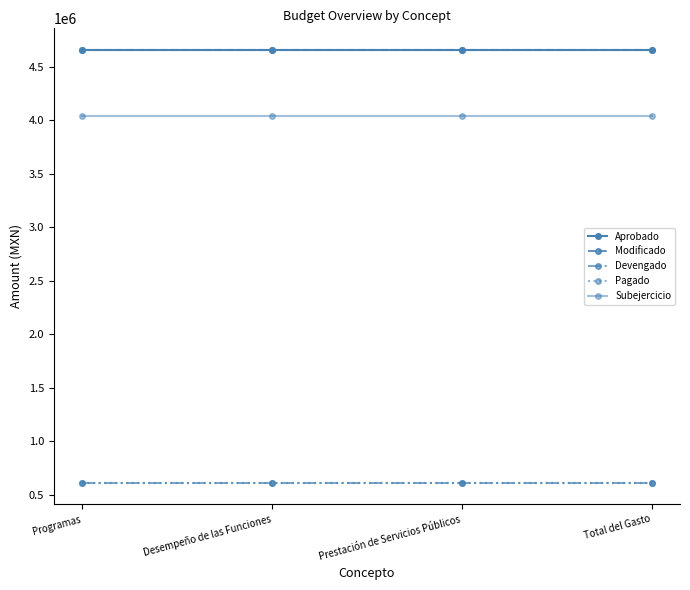

What is the maximum value shown in the chart?

4657500.0